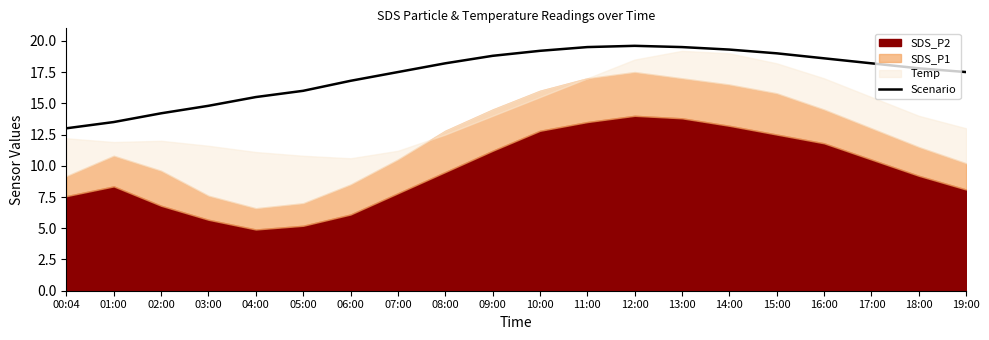

Does the chart display data point markers on the line(s)?

No